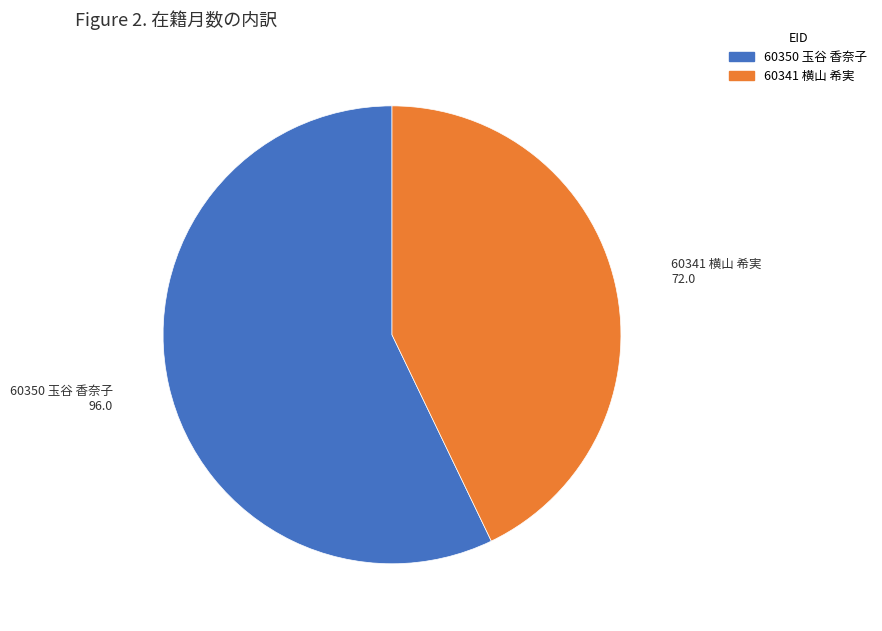

Is there any slice that represents more than half of the pie?

Yes